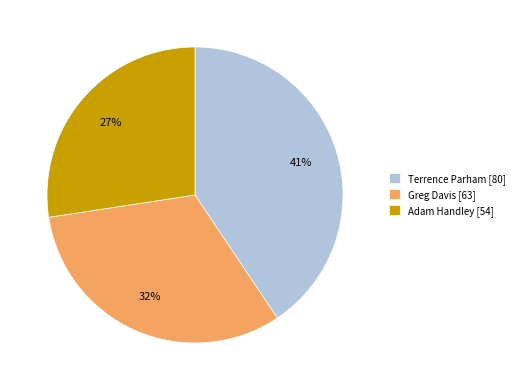

How many segments does this pie chart have?

3